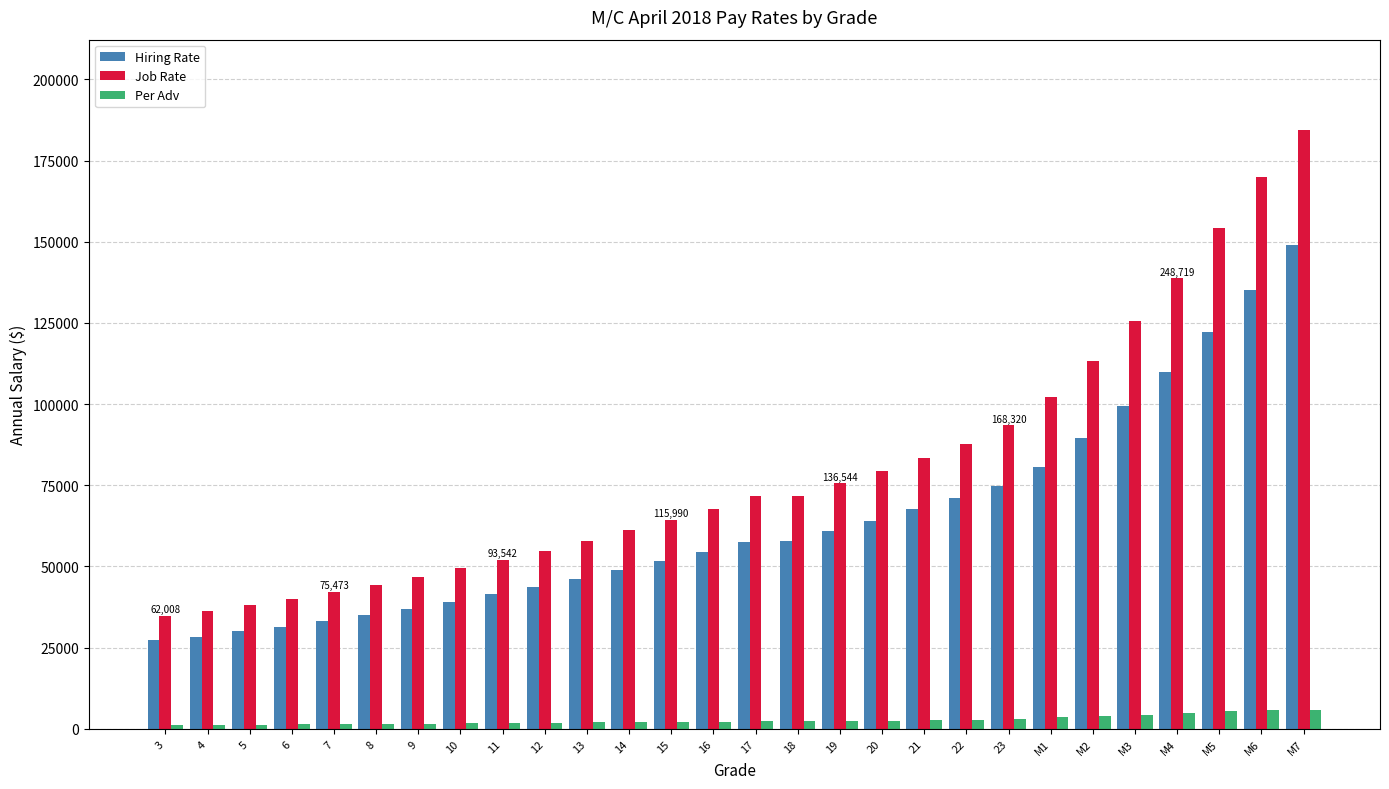

At which label is Hiring Rate closest to 88110?

M2